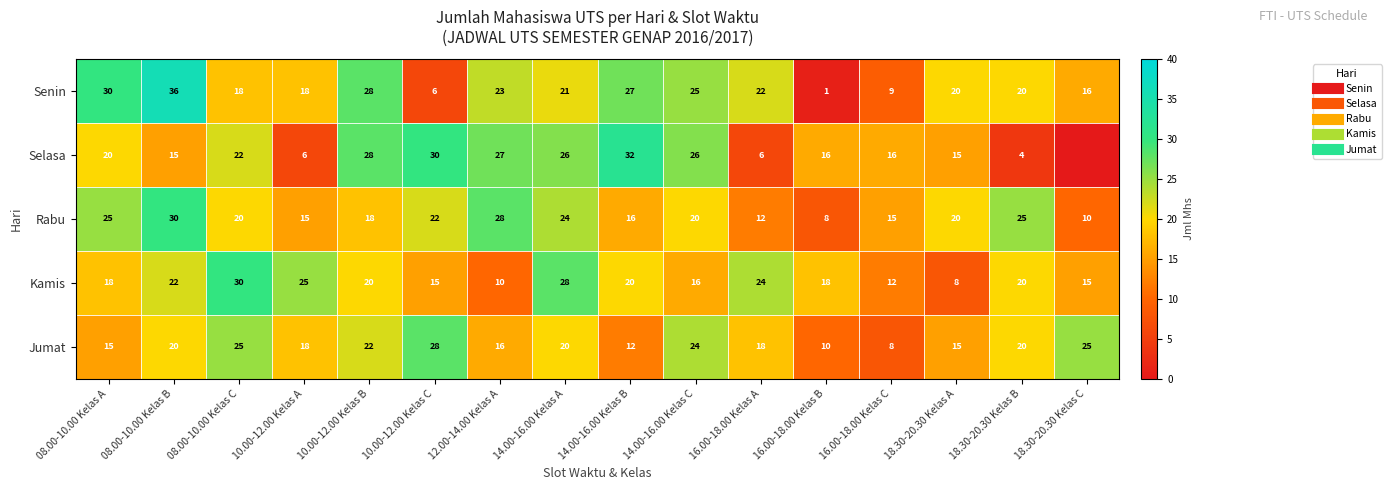

Is it true that Rabu equals 16 at 14.00-16.00 Kelas B?

True